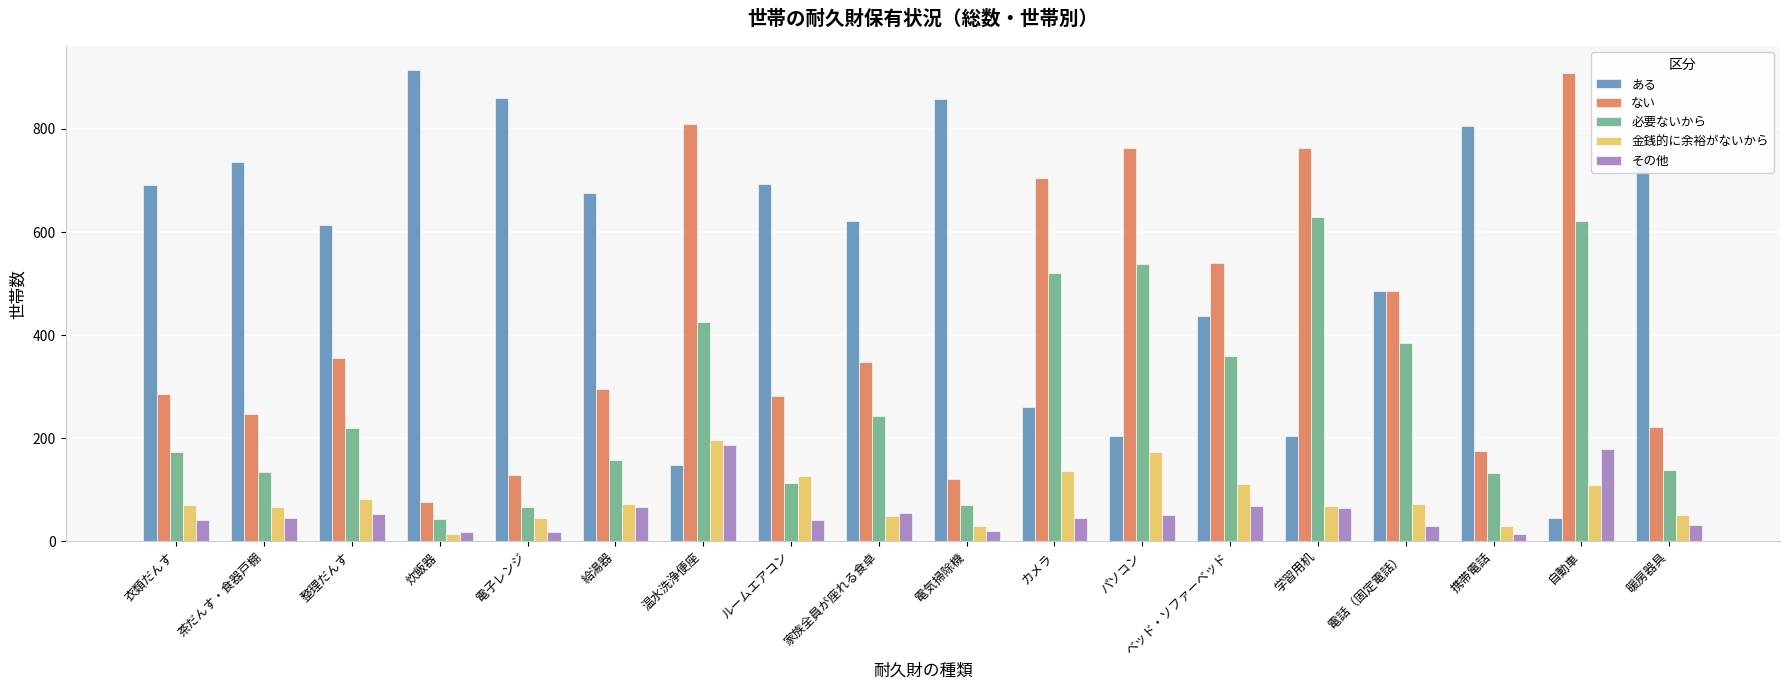

At which label is 必要ないから closest to 336?

ベッド・ソファーベッド